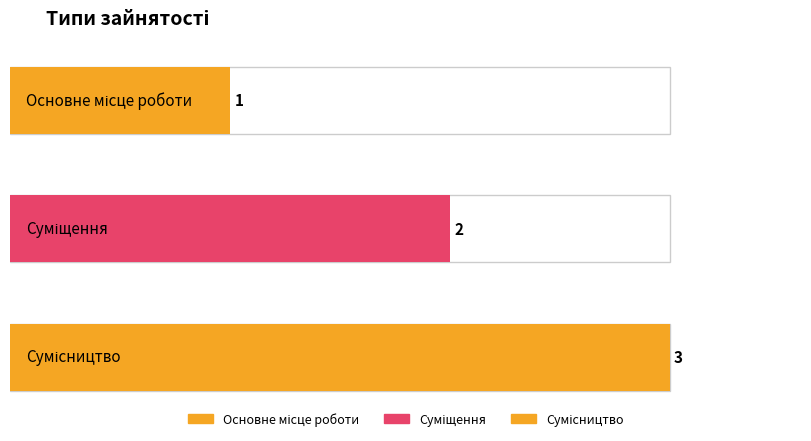

List the labels in order of value, largest first.

Сумісництво, Суміщення, Основне місце роботи